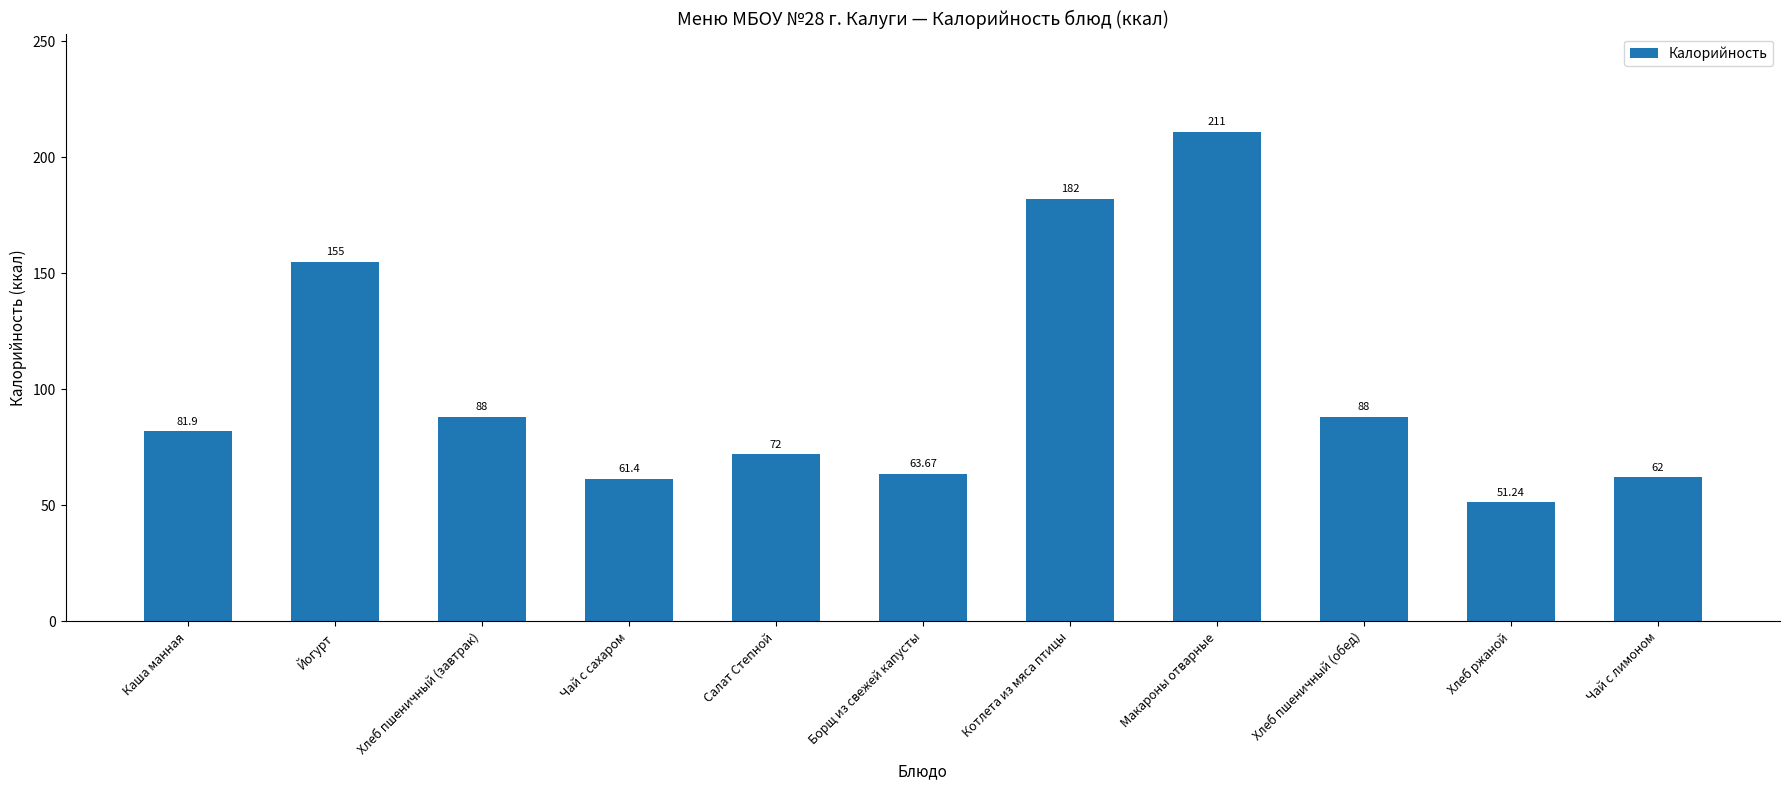

Which category has the lowest value across all series?

Хлеб ржаной